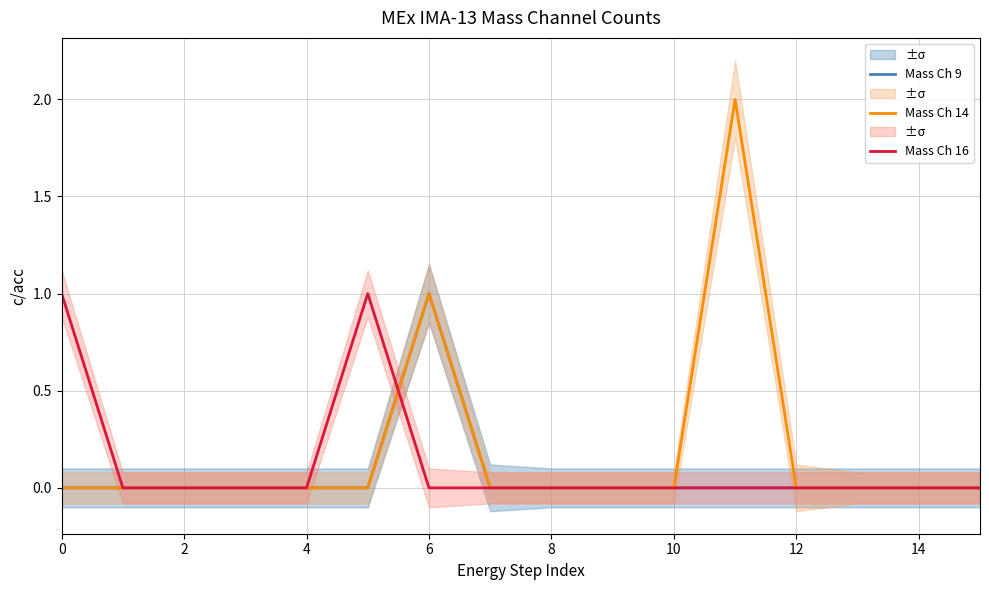

Where is Mass Ch 14 nearest to the value 1?

6